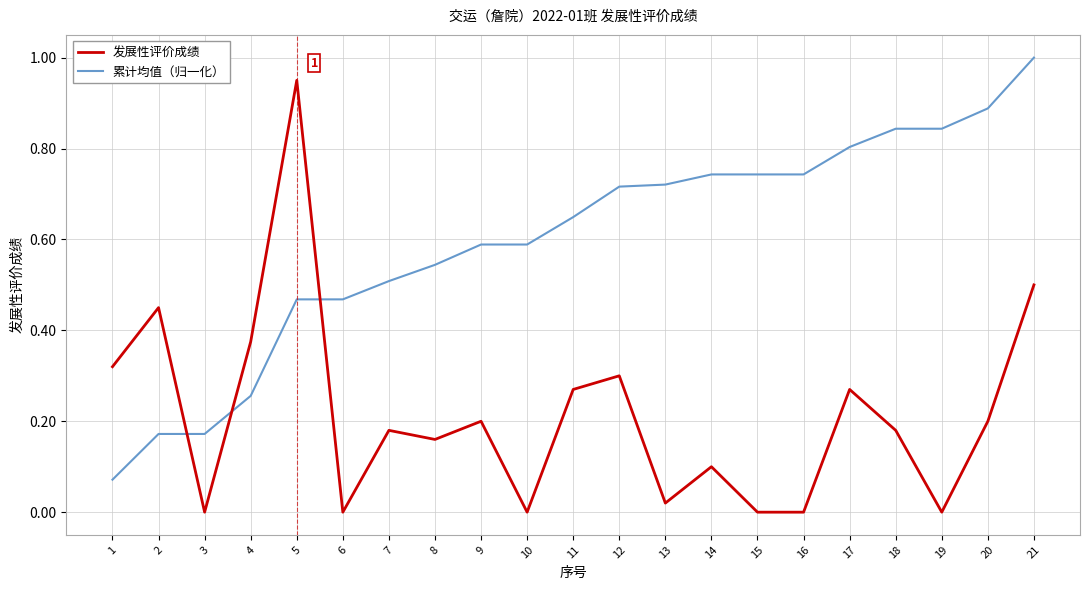

Which series changed the most between 8 and 12?

累计均值（归一化）